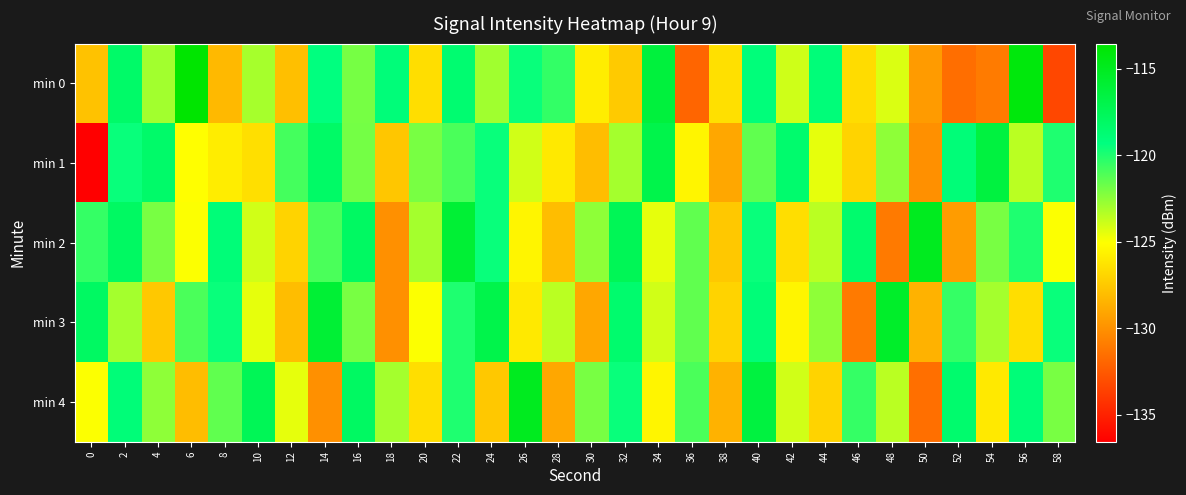

How many data points does each series have?

30